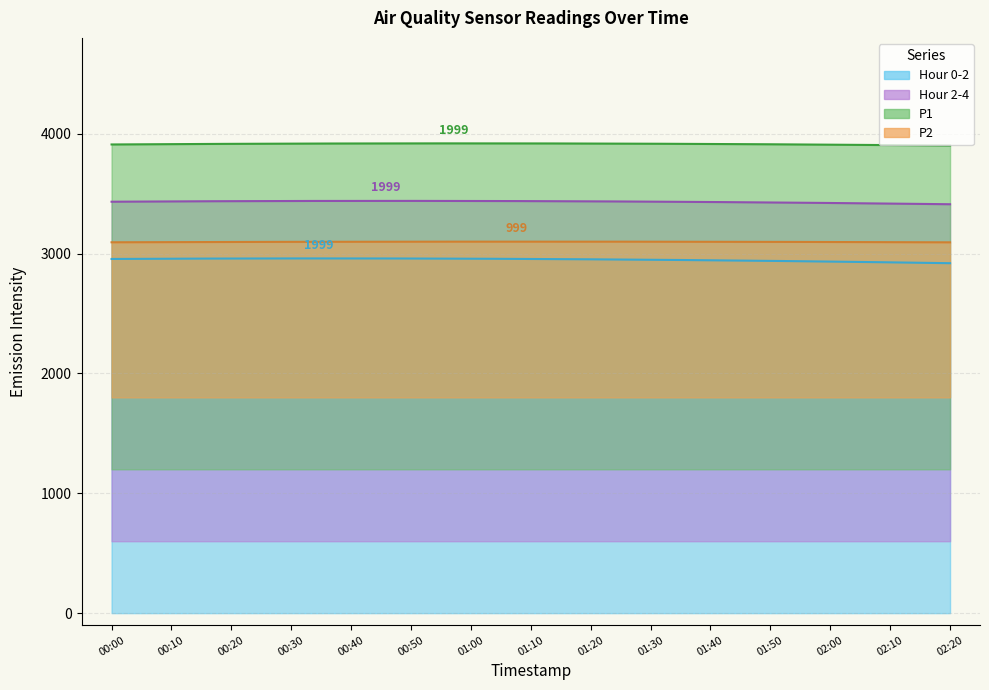

What is the label of the 5th point from the right?

01:40